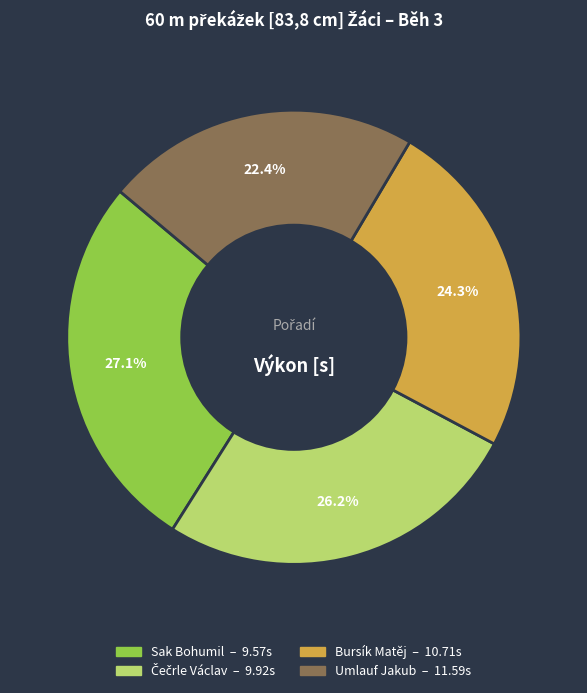

What percentage is NOT represented by Bursík Matěj?

75.7%